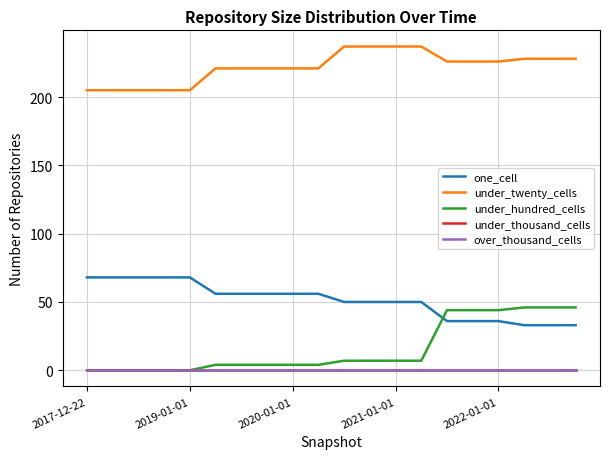

Does the chart display data point markers on the line(s)?

No